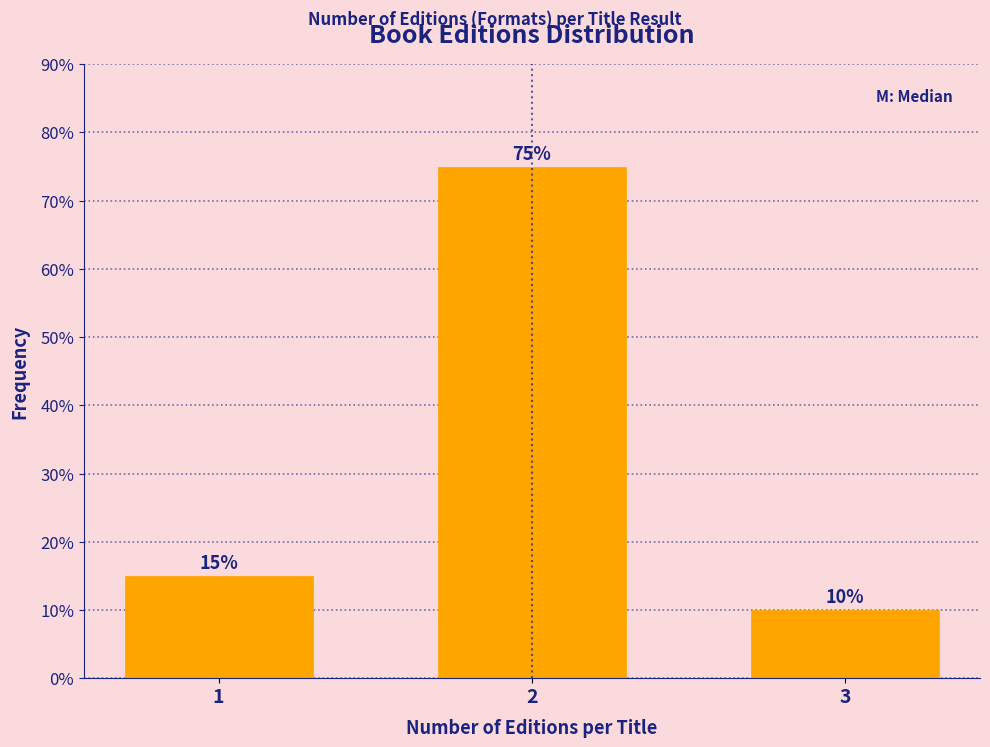

Reading left to right, list all the values displayed in this chart.

1=15	2=75	3=10